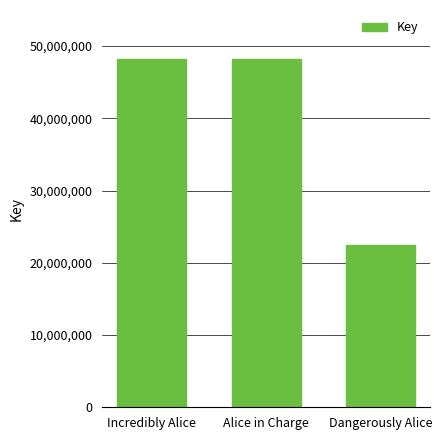

Read the value at Dangerously Alice.

22482462